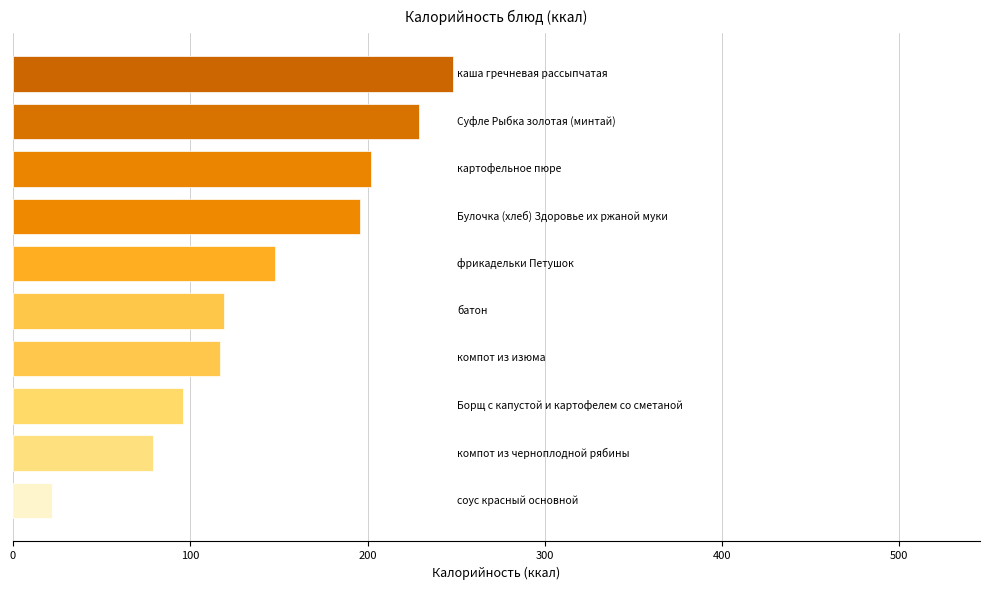

What is the smallest value displayed?

22